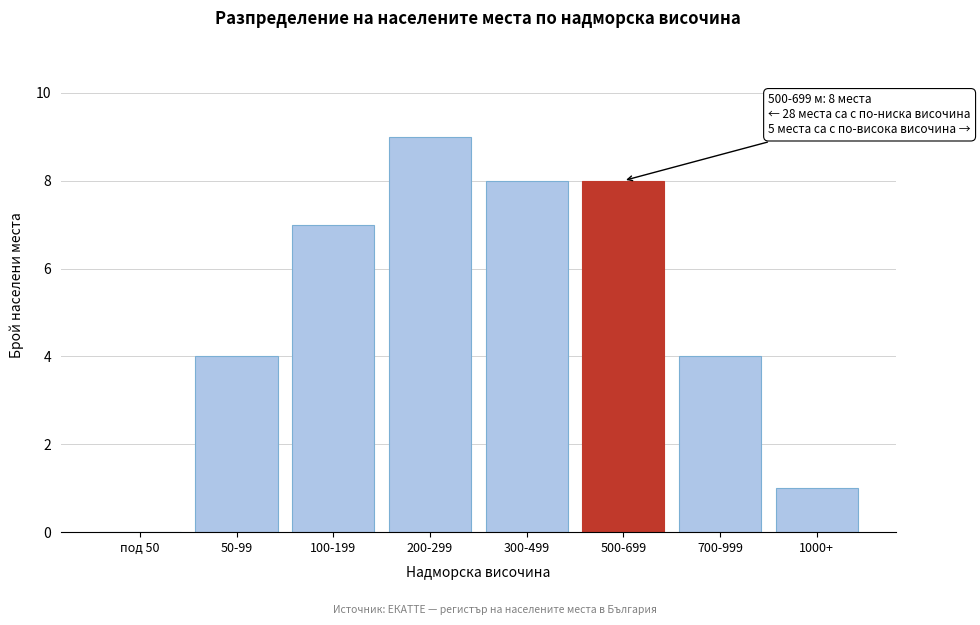

Reading left to right, extract all data points from this chart.

под 50=0	50-99=4	100-199=7	200-299=9	300-499=8	500-699=8	700-999=4	1000+=1